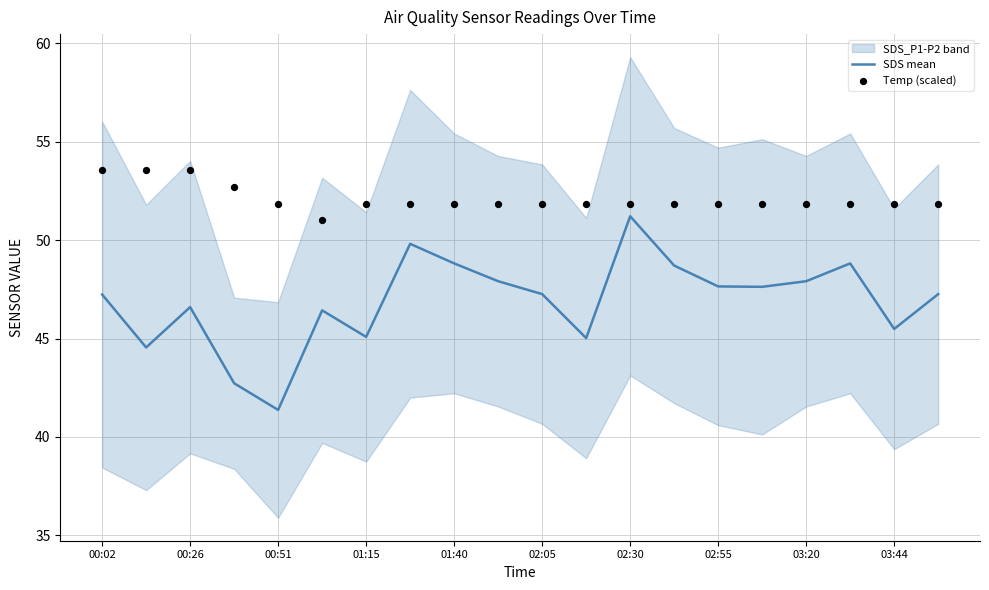

What is the minimum value for SDS mean?

41.4